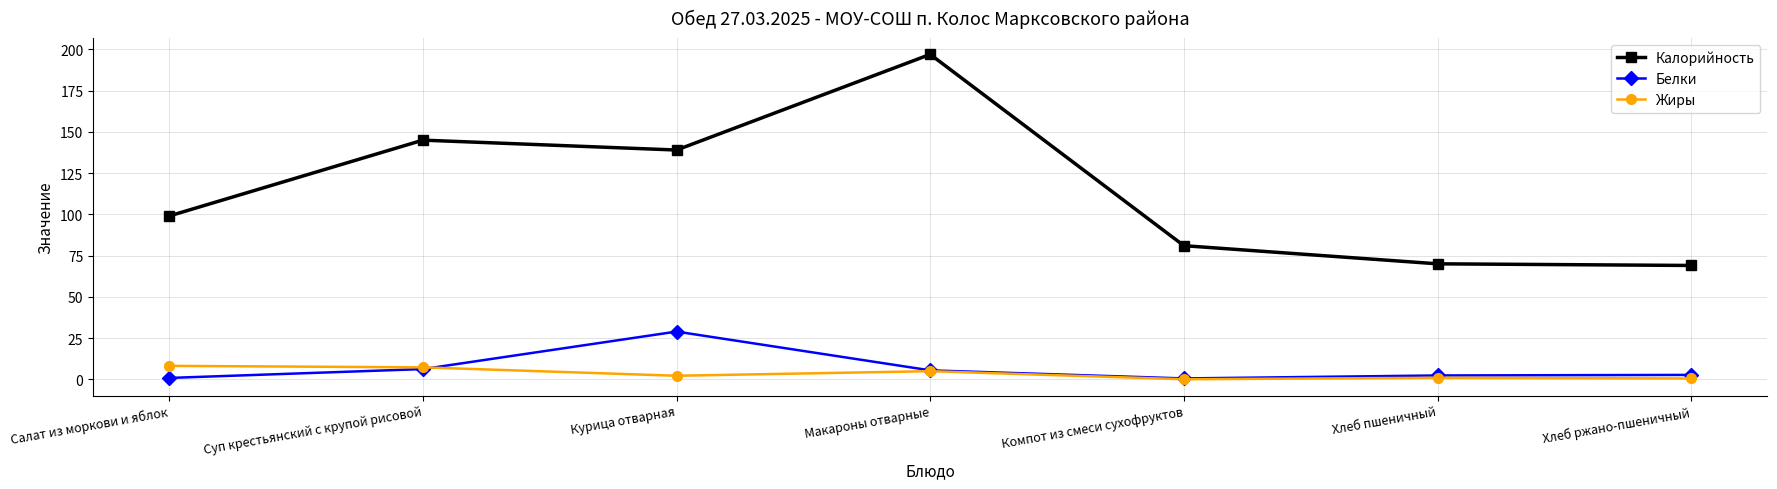

True or false: Жиры and Калорийность intersect in this chart.

False